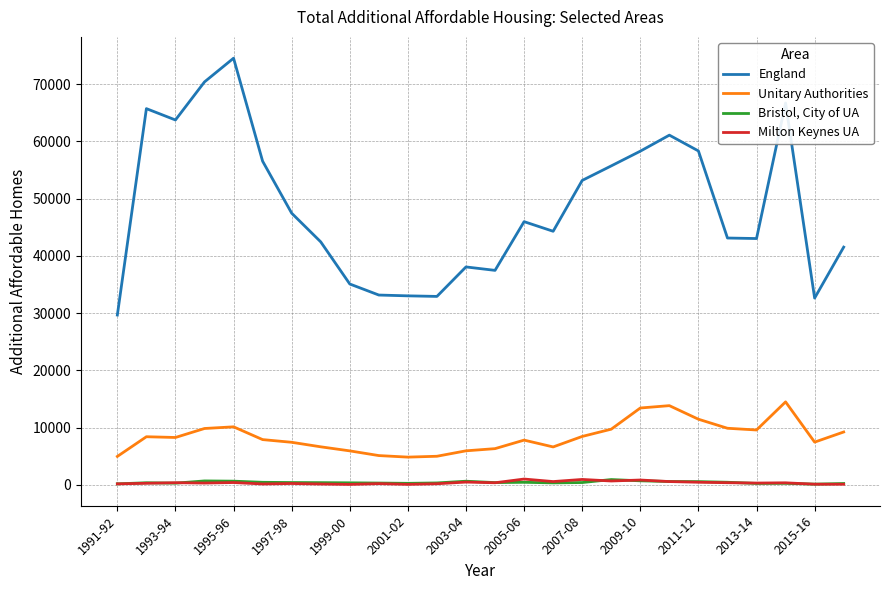

What is the highest value of the Unitary Authorities series?

14500